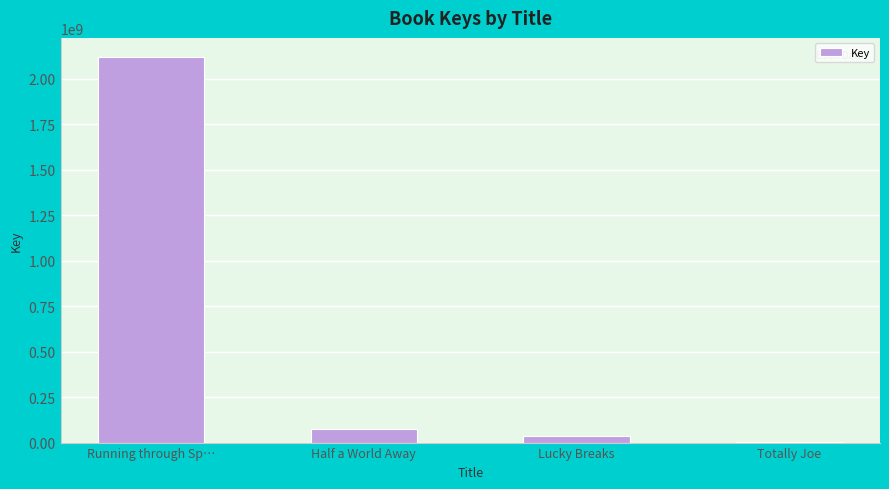

Which label corresponds to the largest value in the chart?

Running through Sp…